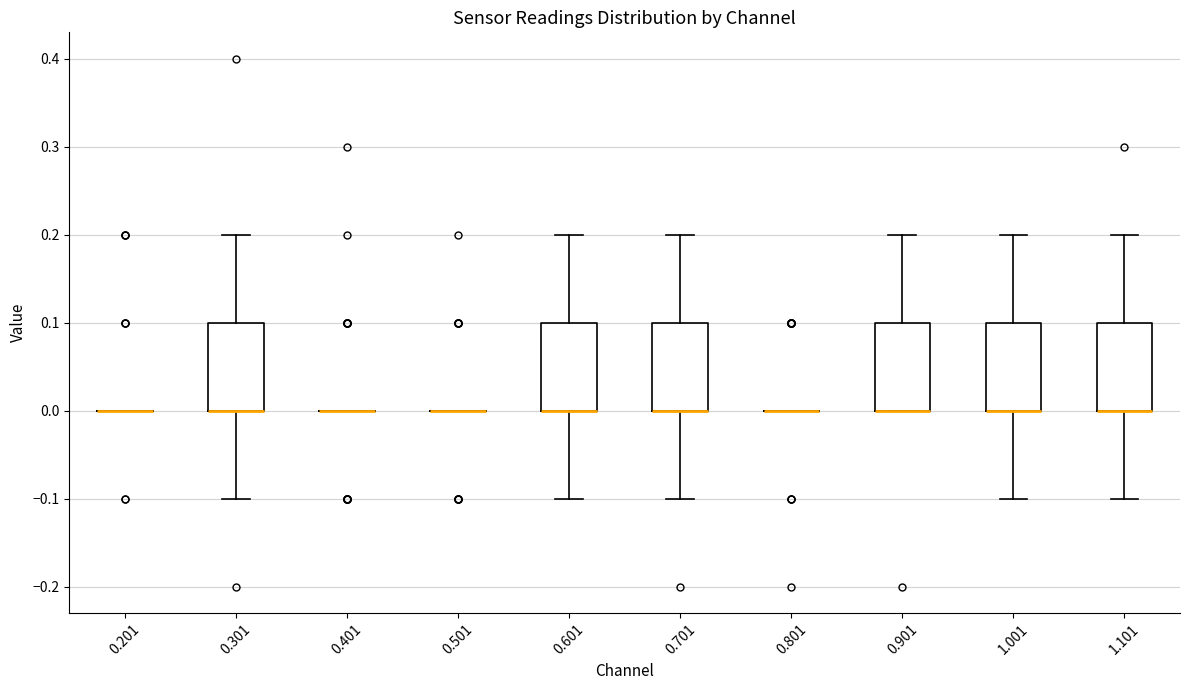

Where is the upper edge of the box at x = 0.301 on the y-axis? The values are not printed on the chart, so give them approximately, as read against the axis.

0.1